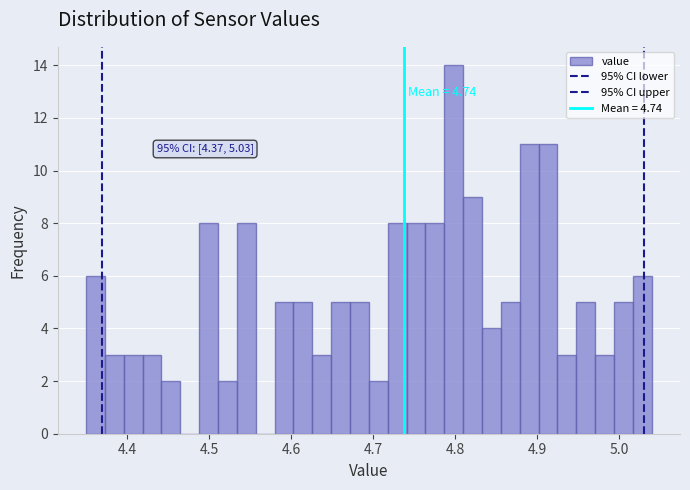

Around what value on the x-axis is the tallest bar? Give the approximate position of its centre, as read against the axis.

4.80